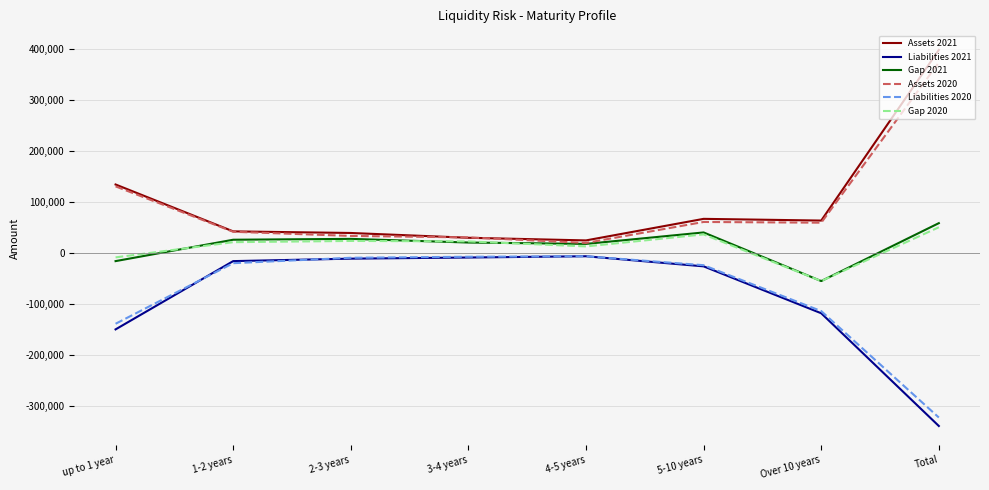

The value of Liabilities 2021 at Over 10 years is -53828. True or false?

False